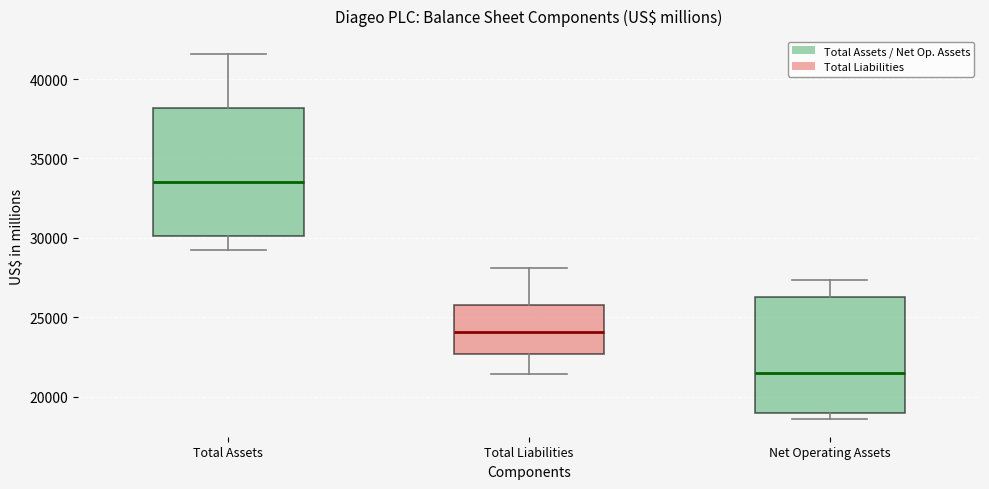

Reading left to right, transcribe this box plot: for each box, give where its median line is, the range the box spans, and where its two whiskers end, as read against the y-axis. The values are not printed on the chart, so give them approximately, as read against the axis.

Total Assets: median 33500, box 30000 to 38000, whiskers 29500 to 41500
Total Liabilities: median 24000, box 22500 to 26000, whiskers 21500 to 28000
Net Operating Assets: median 21500, box 19000 to 26500, whiskers 18500 to 27500